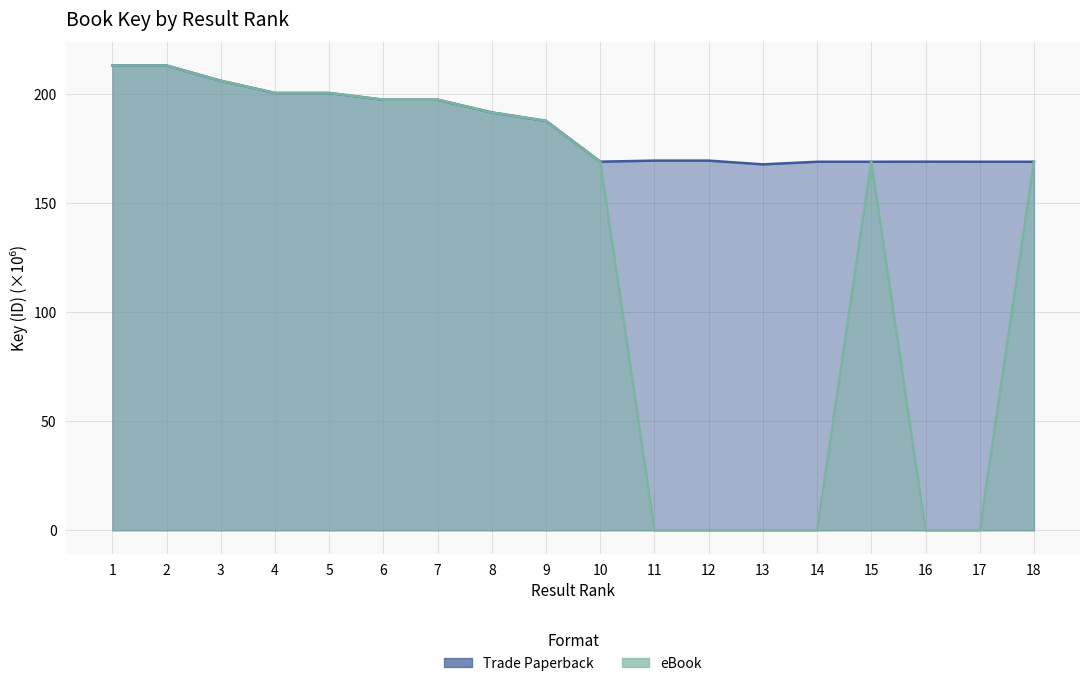

How many values in the Trade Paperback series are below 187?

9